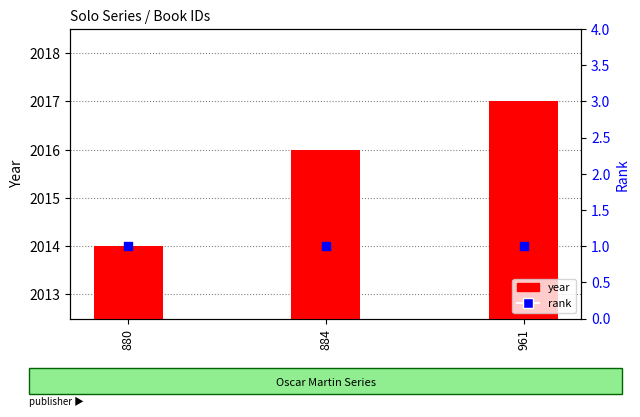

What is the total value across all series at 884?

2017